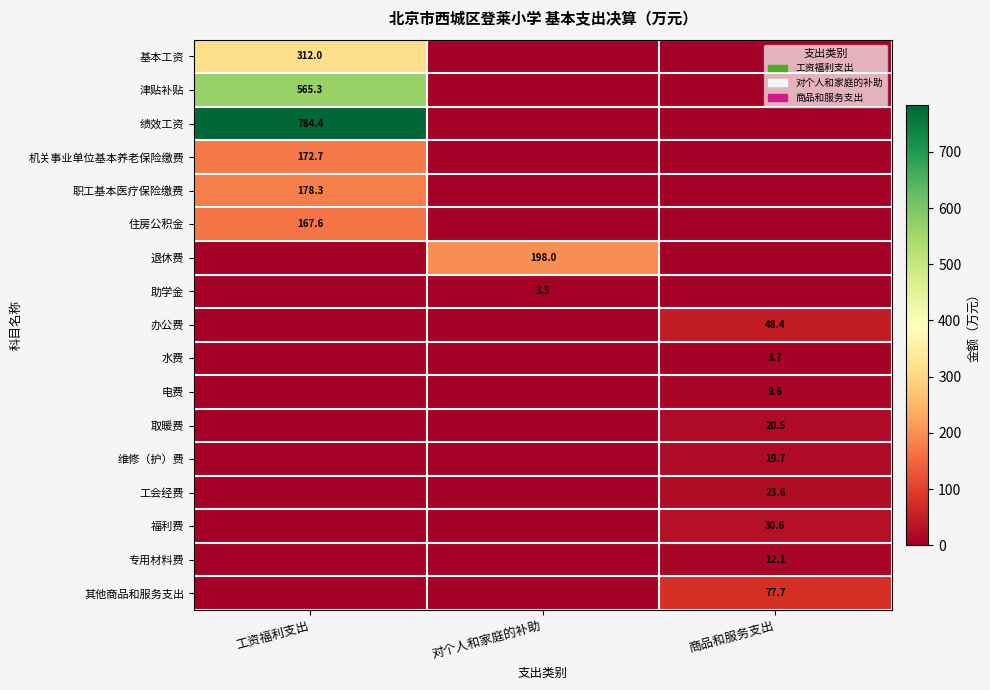

What is the difference between the maximum and minimum values in the 电费 series?

9.6